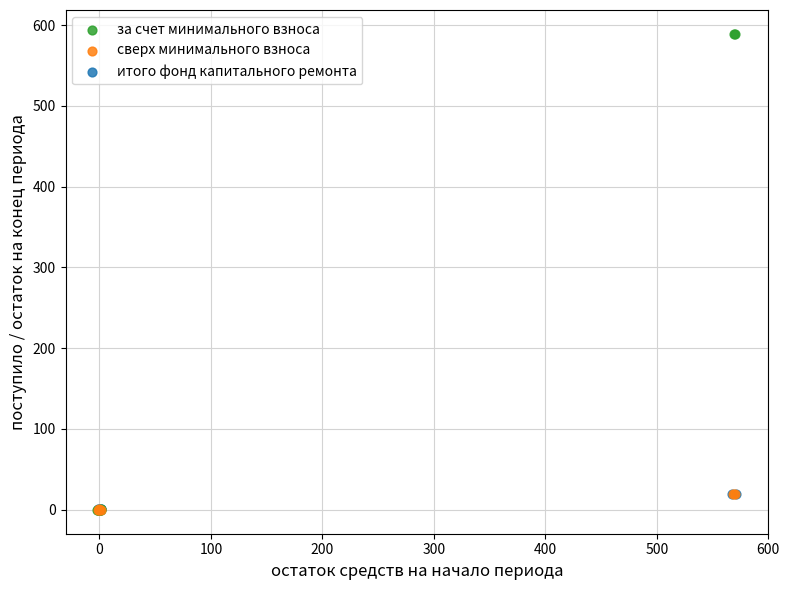

Which series has the largest Y range (max minus min)?

за счет минимального взноса